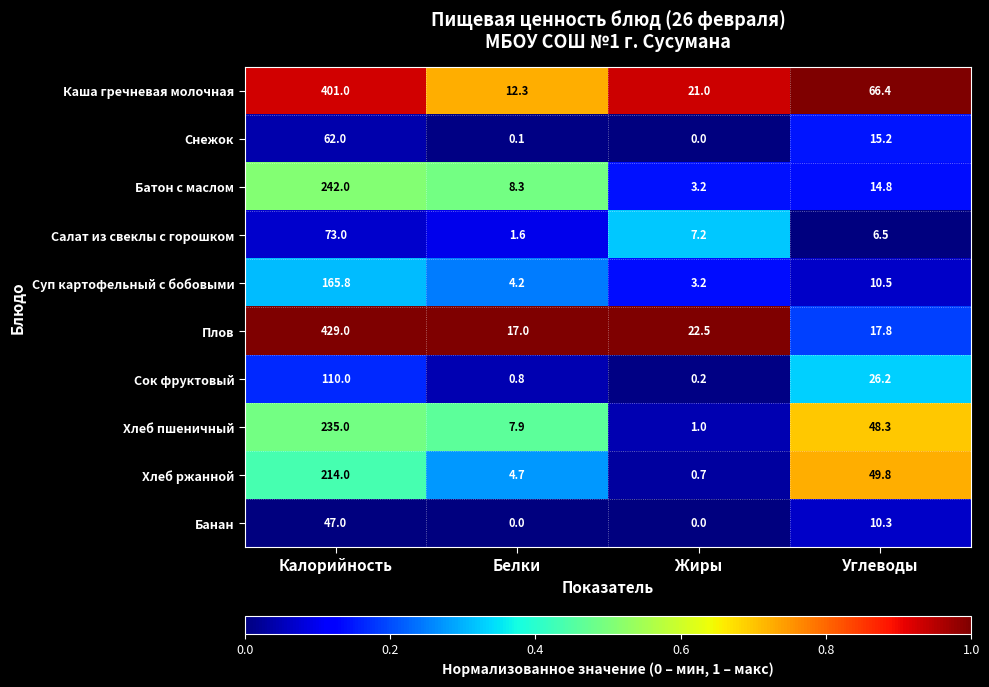

What is the average value of the Снежок series?

19.3